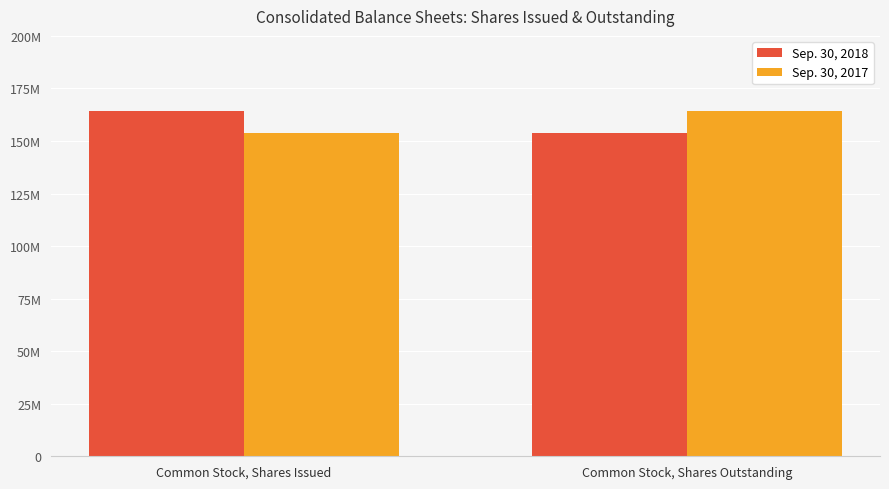

Does the chart contain any negative values?

No